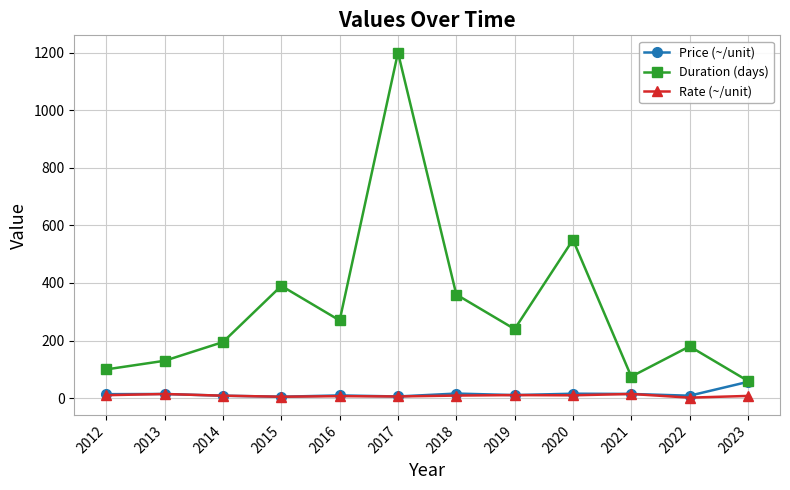

True or false: Duration (days) and Rate (~/unit) intersect in this chart.

False